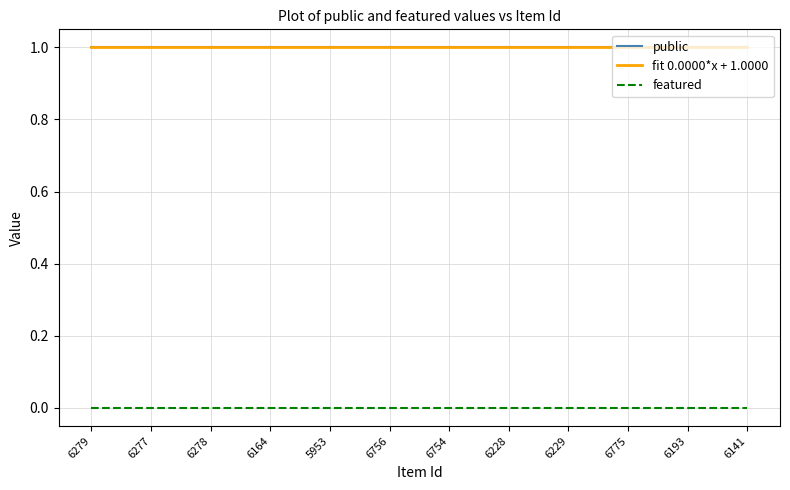

Rank the series by their maximum value, from lowest to highest.

featured, fit 0.0000*x + 1.0000, public